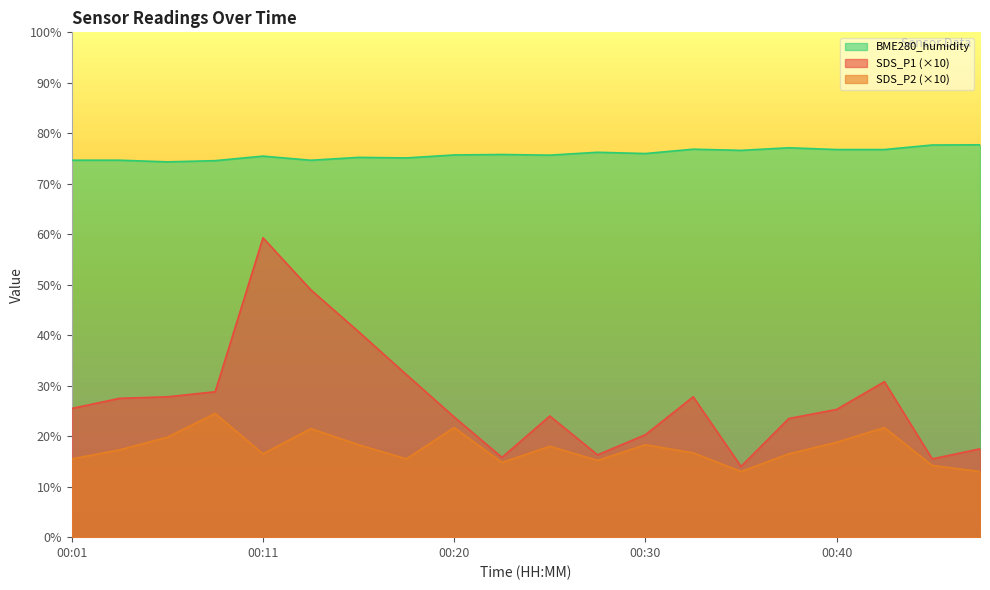

How many interior local valleys does the BME280_humidity series have?

6